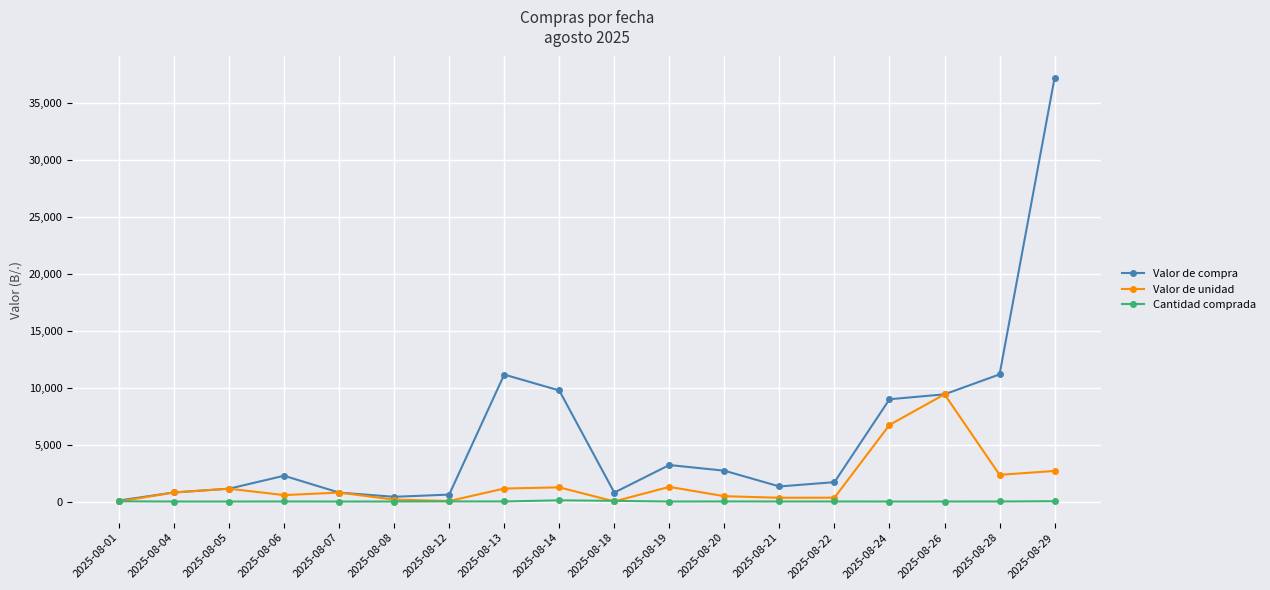

List the series in order of their peak value, lowest first.

Cantidad comprada, Valor de unidad, Valor de compra